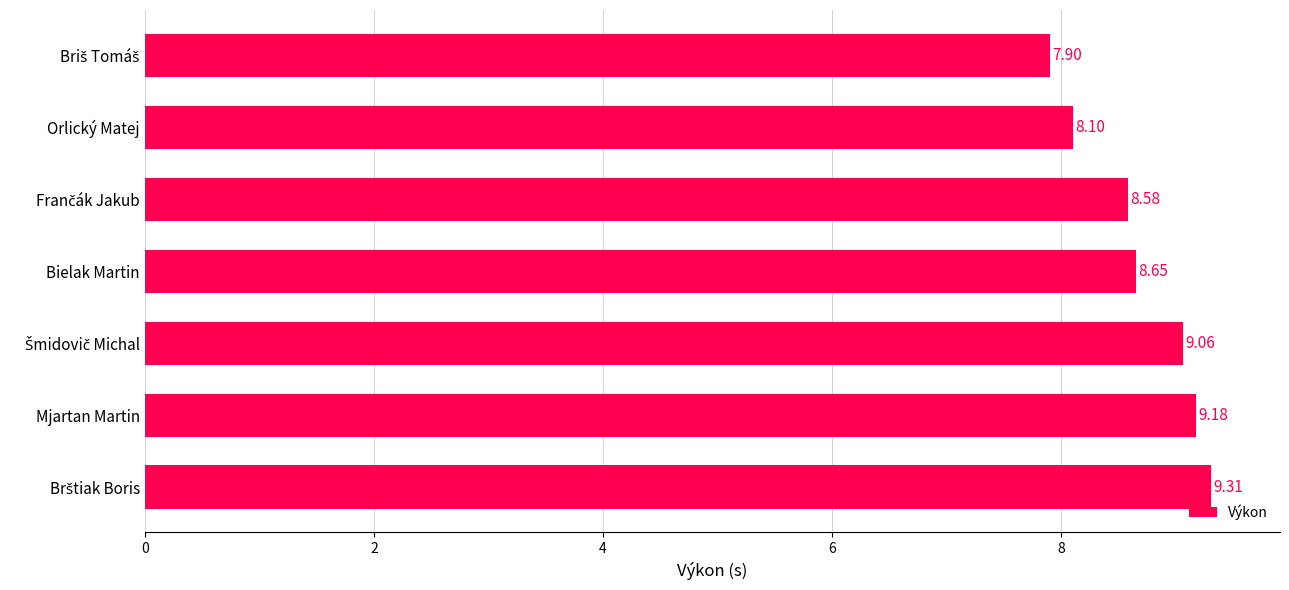

What is the difference between the maximum and minimum values?

1.4